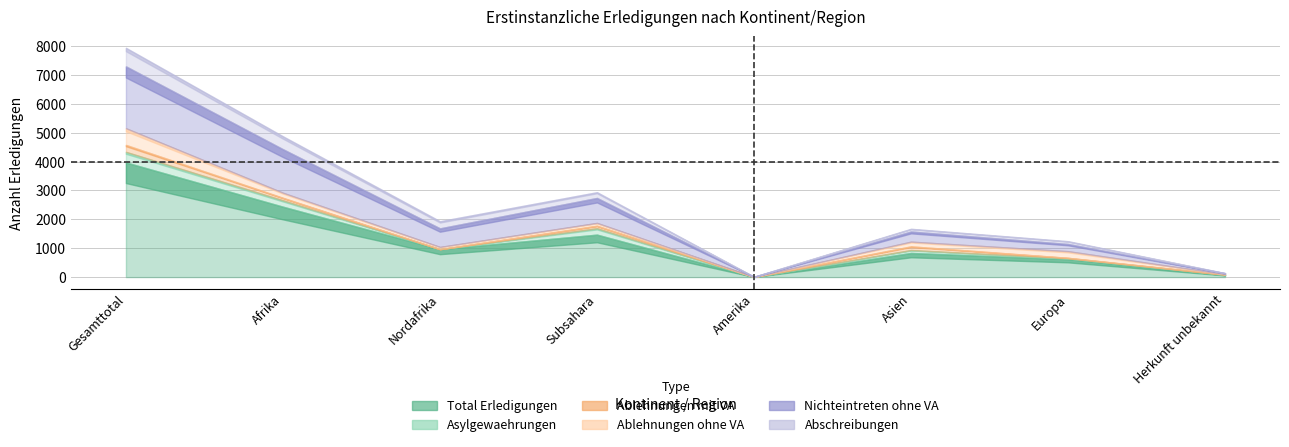

What is the sum of all Abschreibungen values?

1728